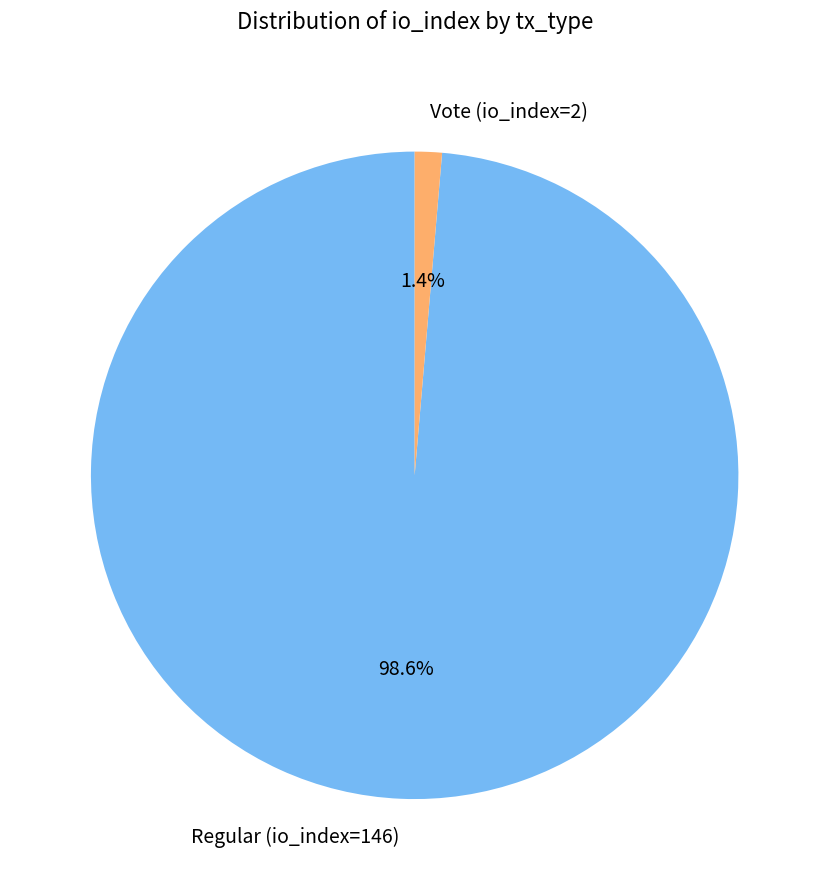

What is the largest slice in the pie chart?

Regular (io_index=146)